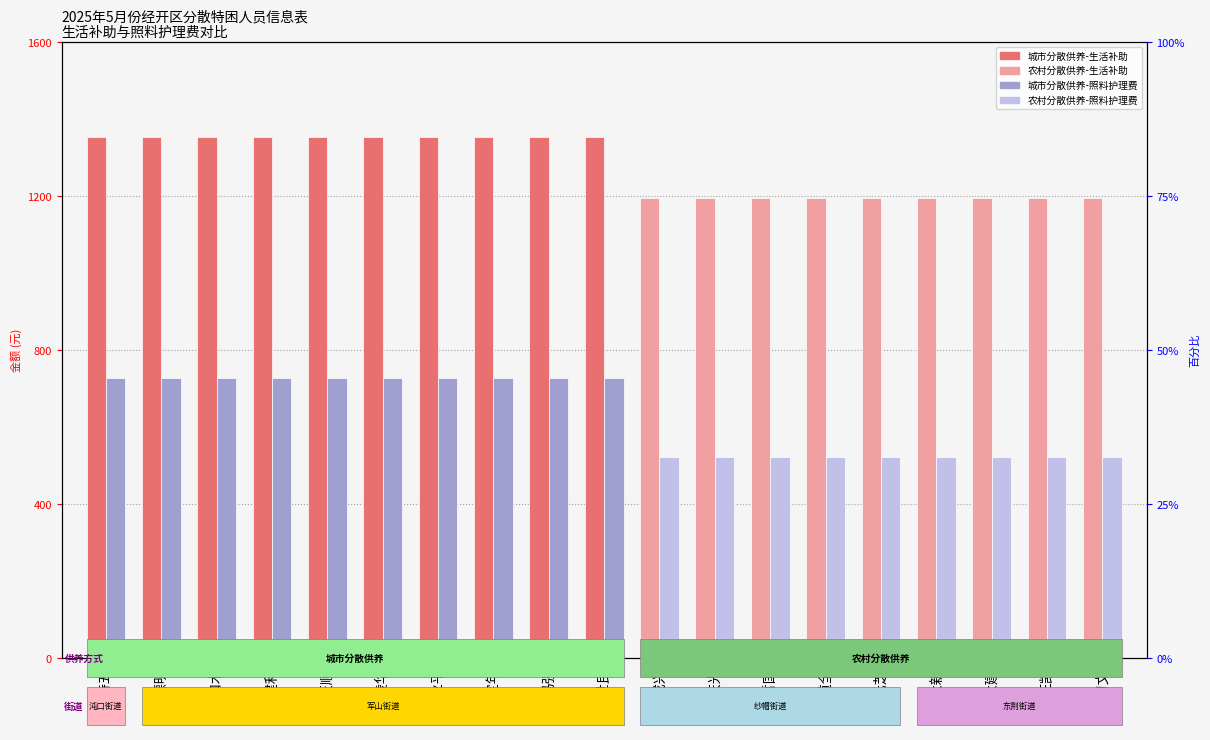

Between 屈定年 and 陈习文, which is larger?

屈定年